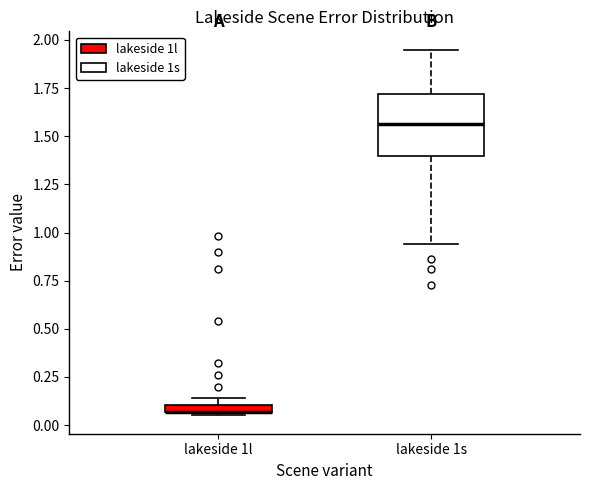

Where is the lower edge of the box for lakeside 1l on the y-axis? The values are not printed on the chart, so give them approximately, as read against the axis.

0.05